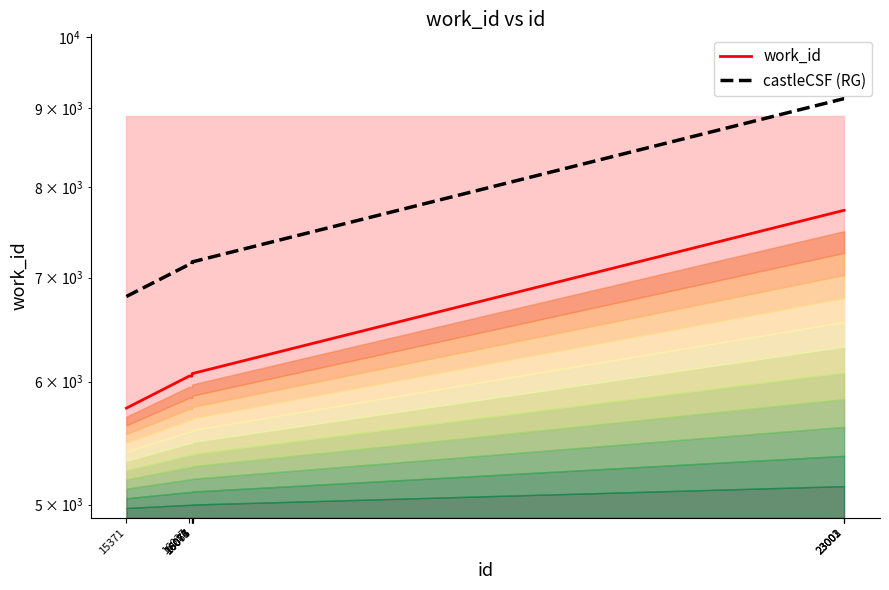

How many data points in castleCSF (RG) are above 7163?

7